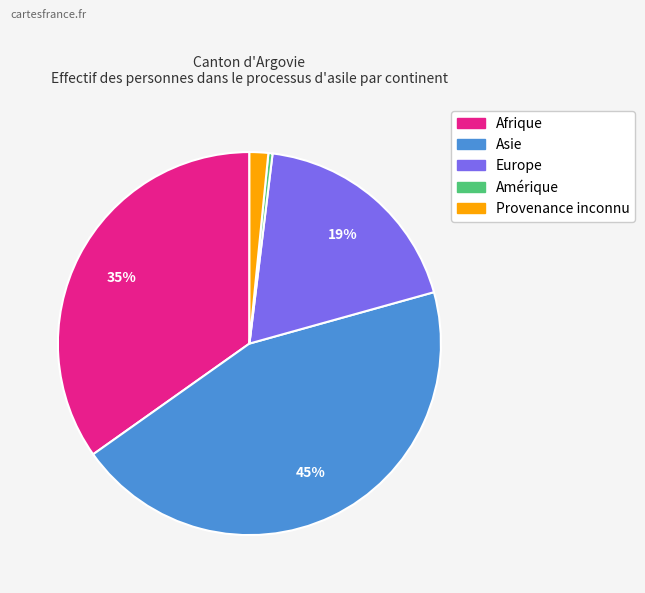

Does any single category account for the majority?

No